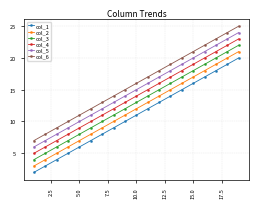

What is the minimum value for col_1?

2